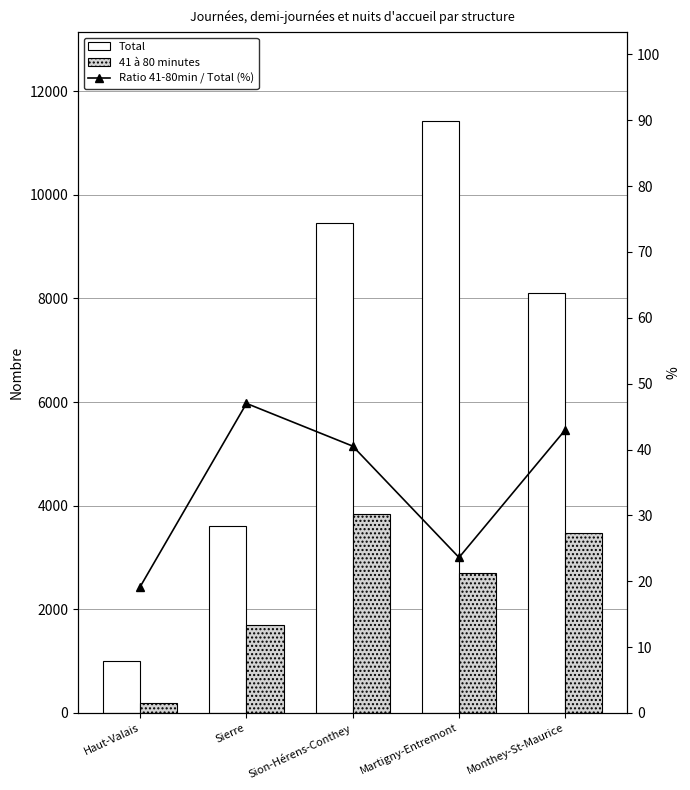

What is the minimum value shown in the chart?

19.2